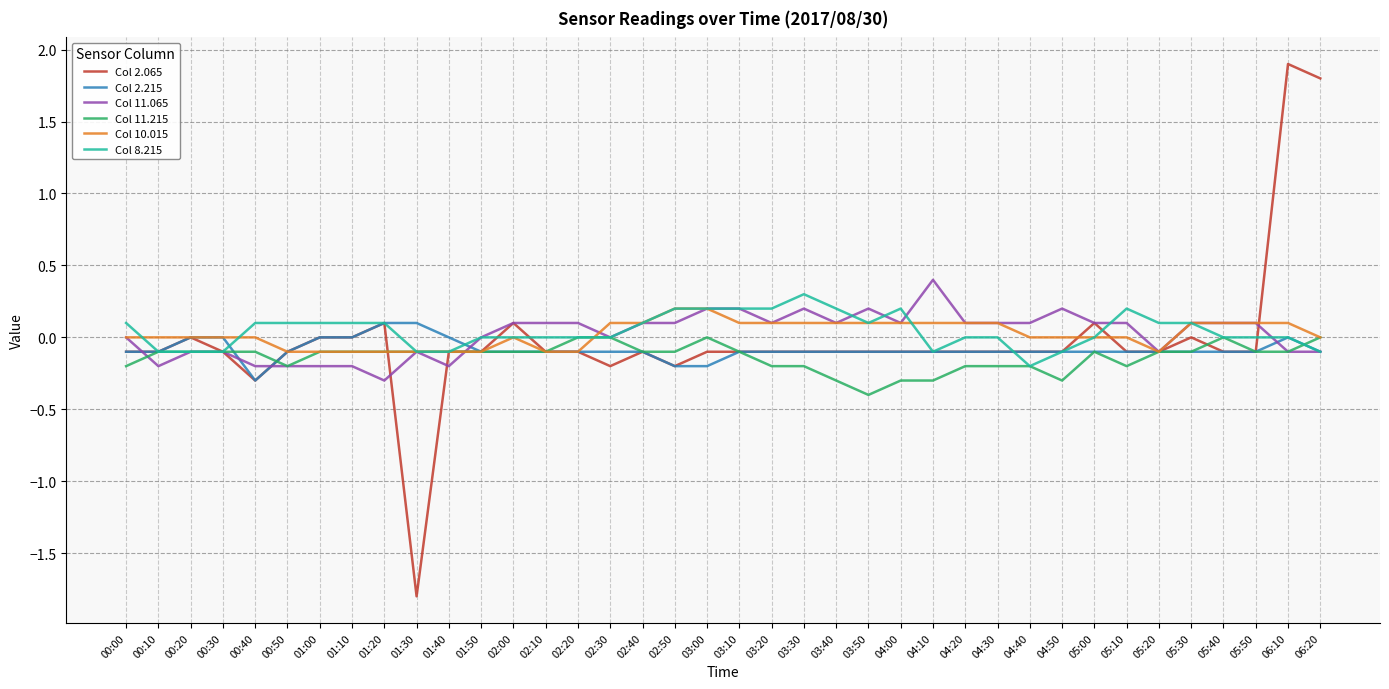

What is the difference between the maximum and minimum values in the Col 8.215 series?

0.5